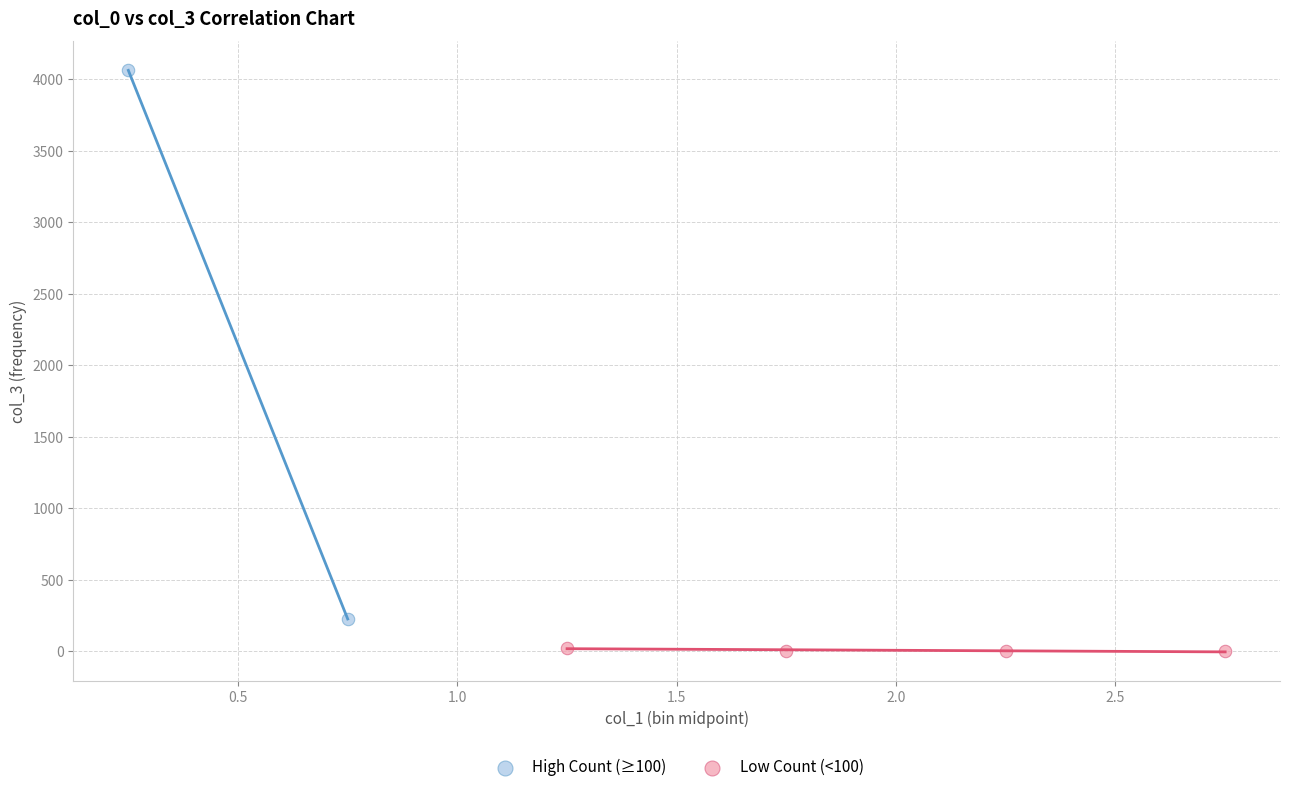

Which series reaches the maximum Y coordinate?

High Count (≥100)